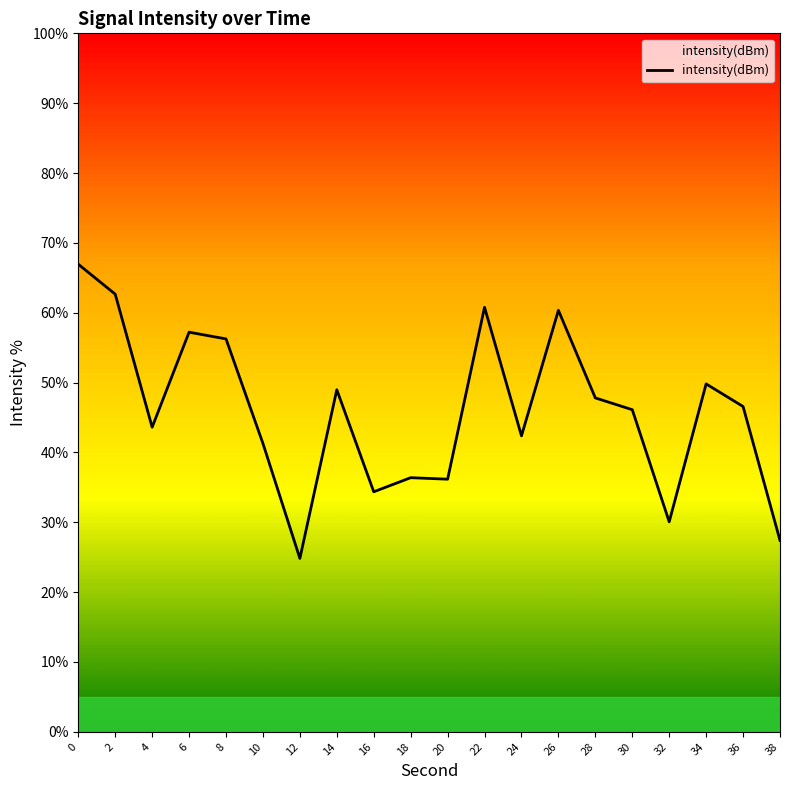

Read the value at 6.

57.2